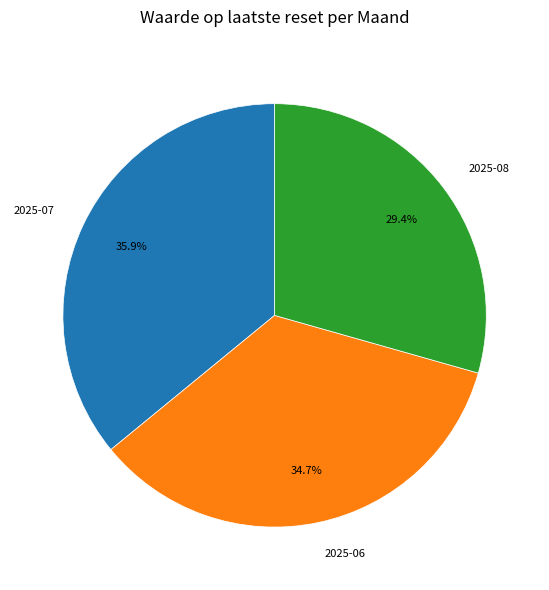

Is there any slice that represents more than half of the pie?

No